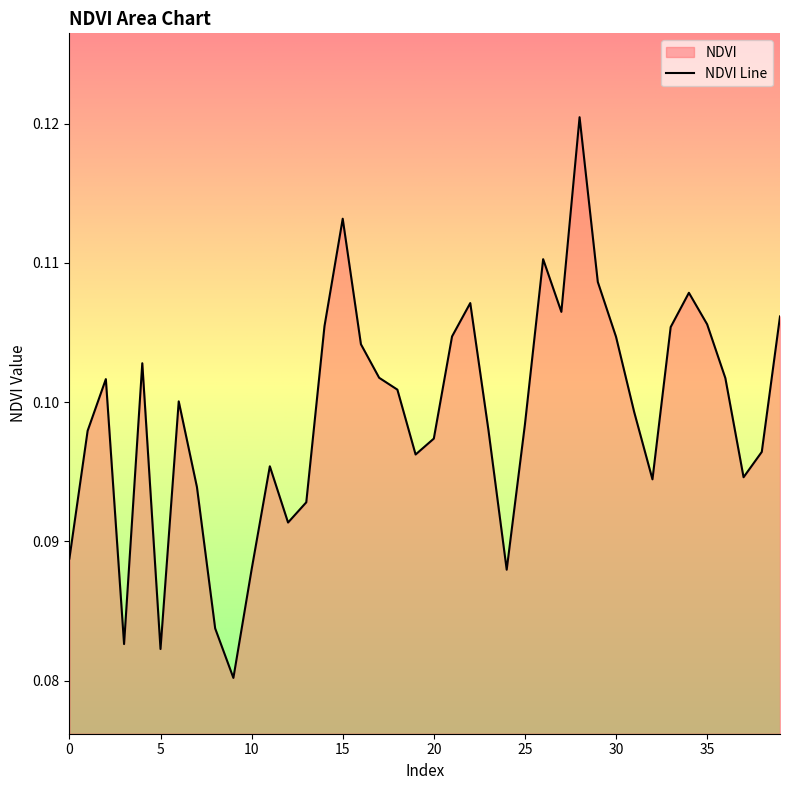

What is the average value?

0.1